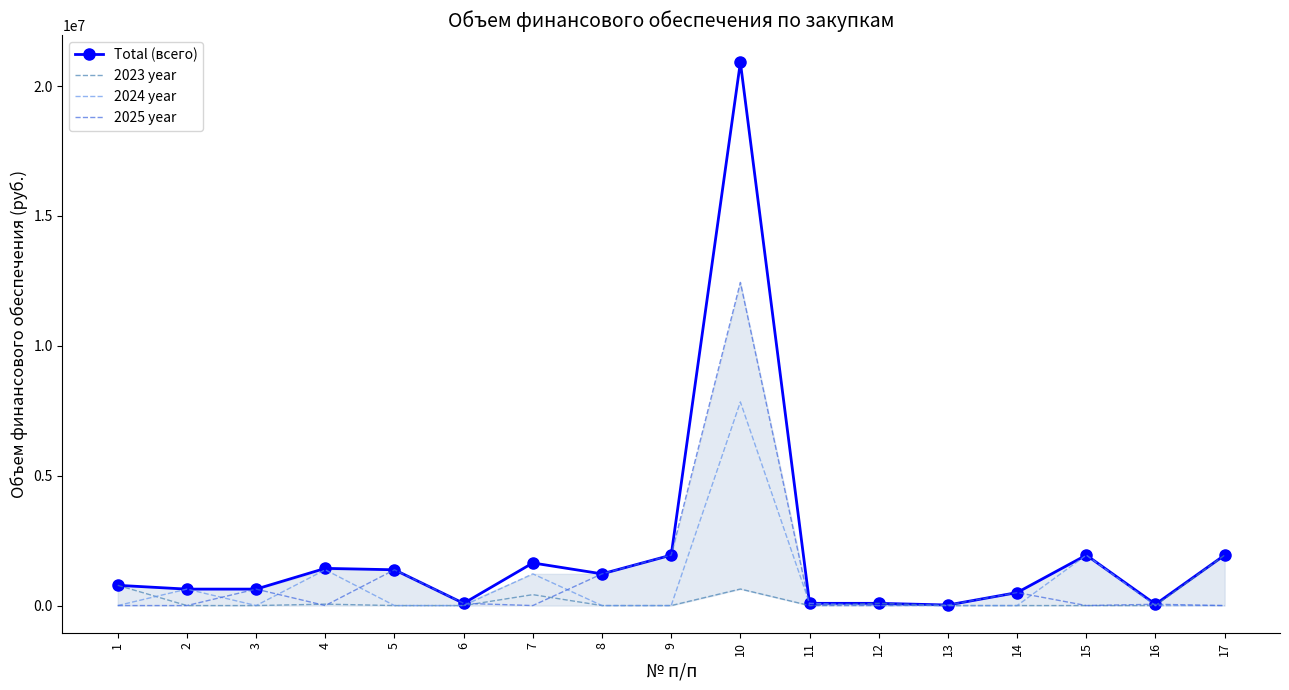

Read the 2025 year value at 6.

85500.0